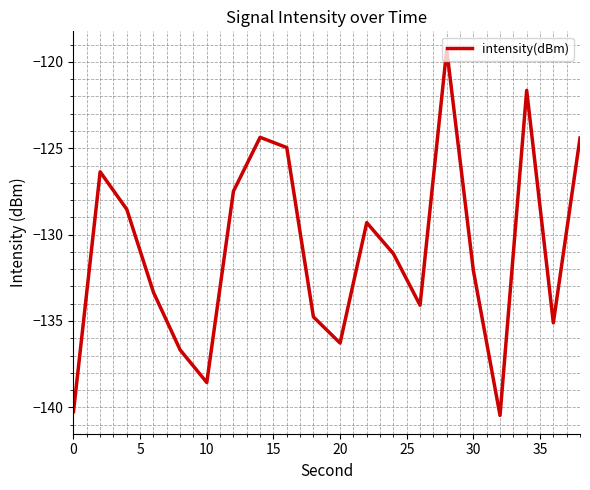

What is the difference between the maximum and minimum values?

21.2